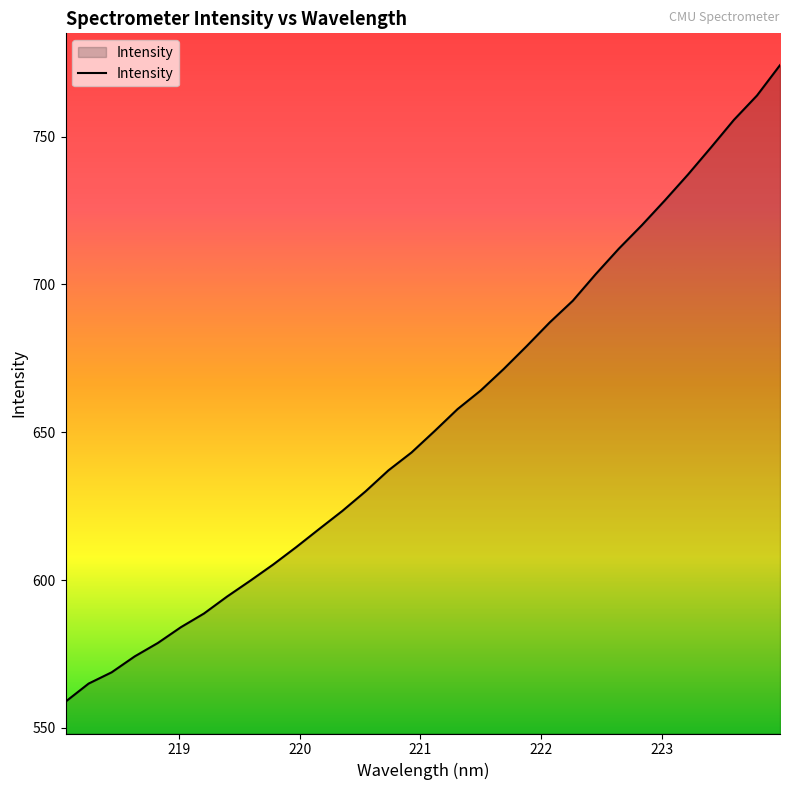

What is the average value?

653.9